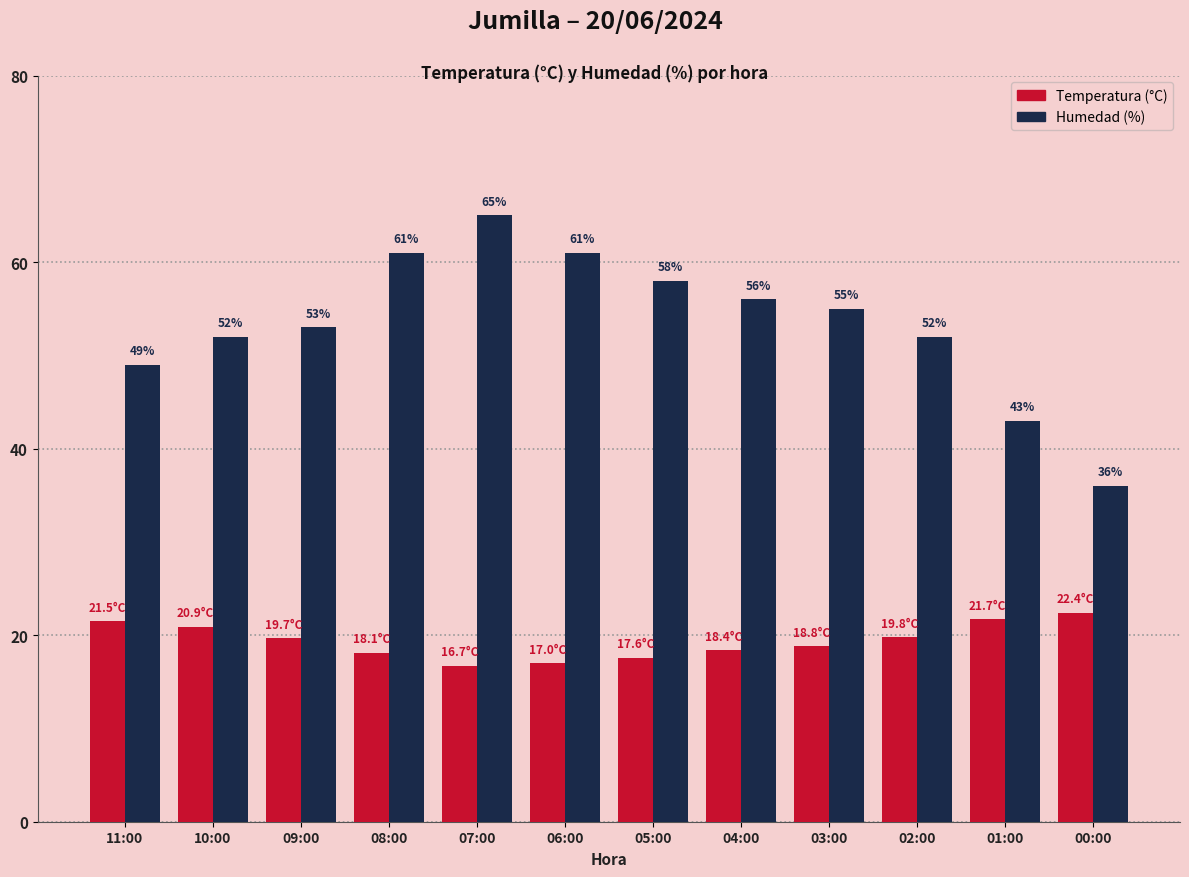

Between 07:00 and 06:00, which series saw the biggest shift?

Humedad (%)